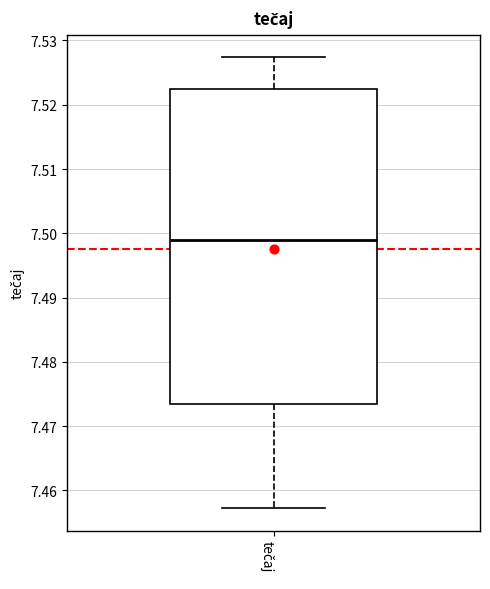

Where is the lower edge of the box for tečaj on the y-axis? The values are not printed on the chart, so give them approximately, as read against the axis.

7.473